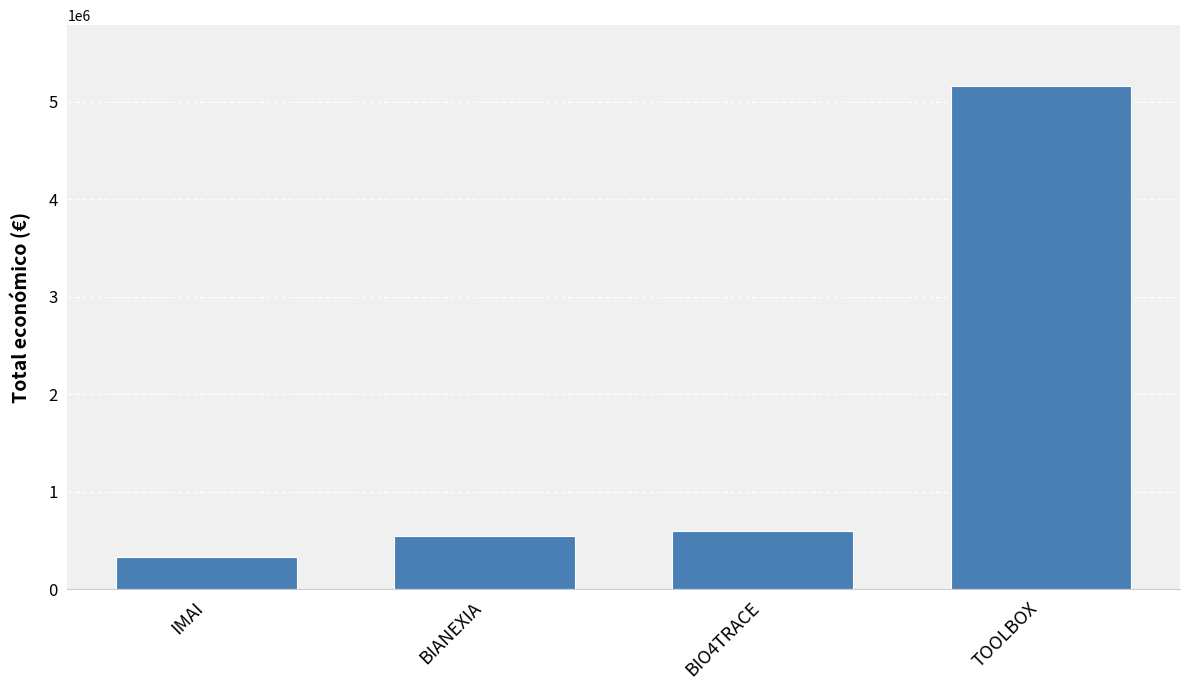

What is the change in value from BIO4TRACE to TOOLBOX?

+4564073